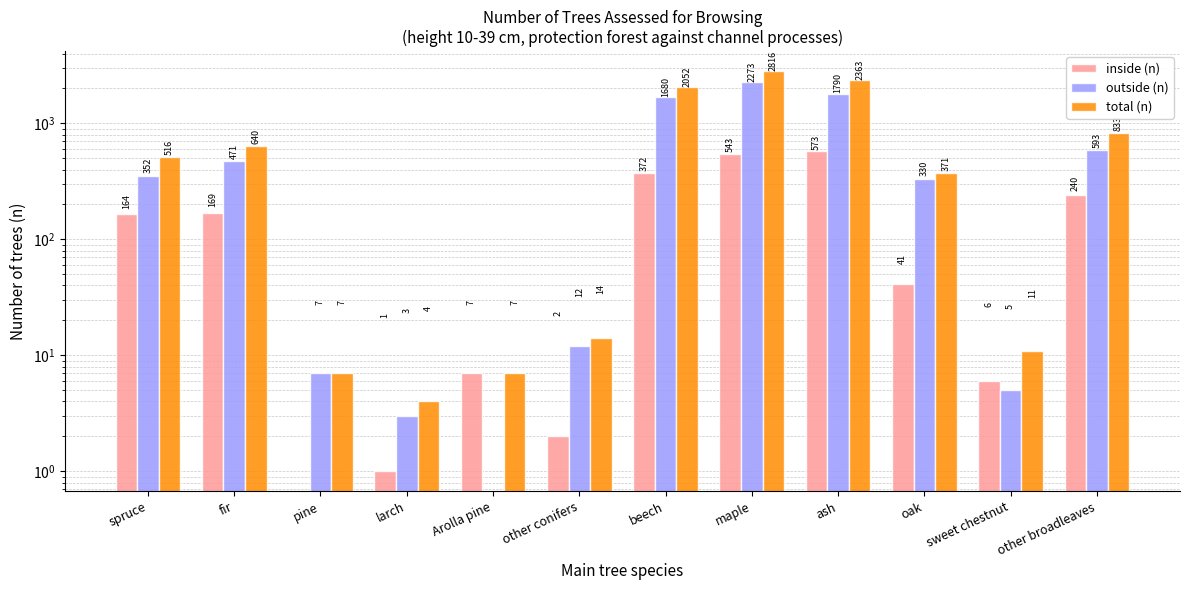

Reading left to right, what are all the values shown in this chart?

inside (n): spruce=164	fir=169	pine=0	larch=1	Arolla pine=7	other conifers=2	beech=372	maple=543	ash=573	oak=41	sweet chestnut=6	other broadleaves=240
outside (n): spruce=352	fir=471	pine=7	larch=3	Arolla pine=0	other conifers=12	beech=1680	maple=2273	ash=1790	oak=330	sweet chestnut=5	other broadleaves=593
total (n): spruce=516	fir=640	pine=7	larch=4	Arolla pine=7	other conifers=14	beech=2052	maple=2816	ash=2363	oak=371	sweet chestnut=11	other broadleaves=833